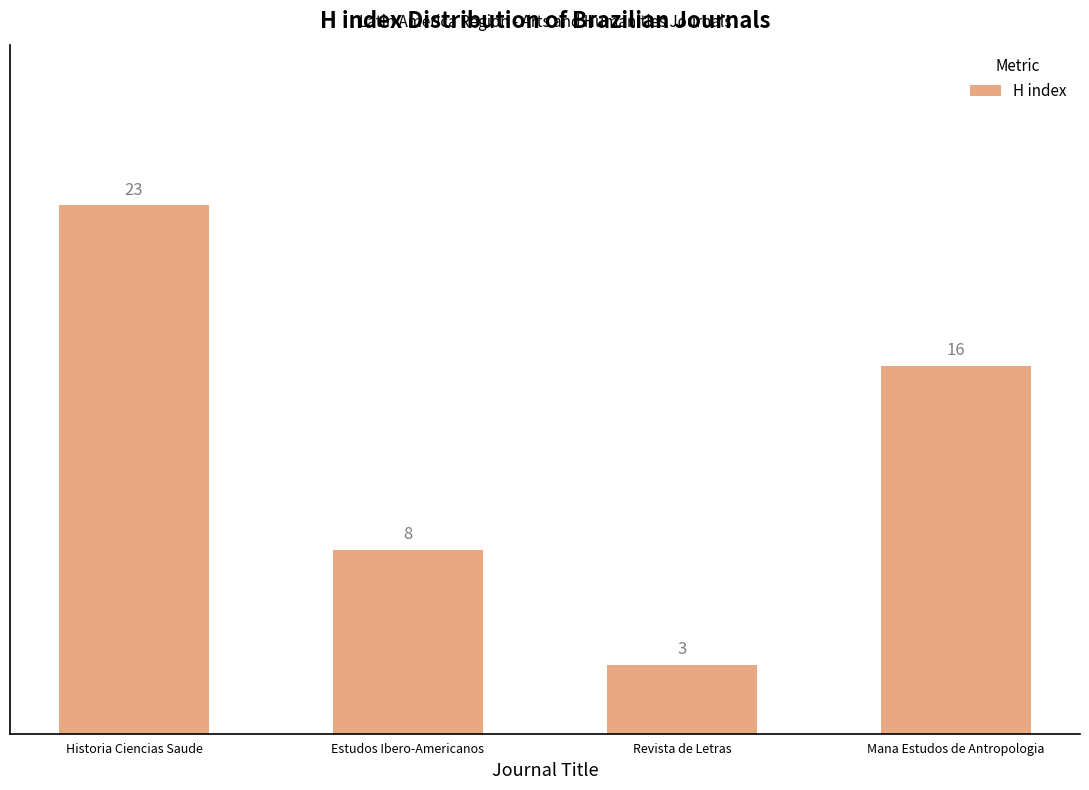

What is the sum of all values?

50